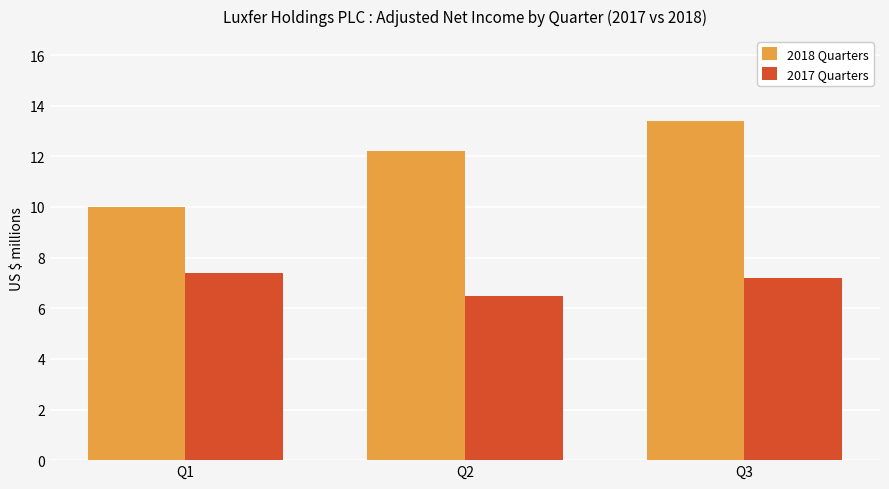

Which series has the widest spread of values?

2018 Quarters